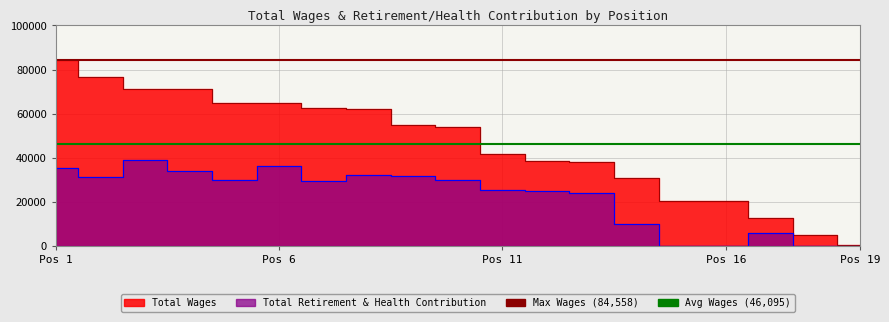

Which series has the widest spread of values?

Total Wages